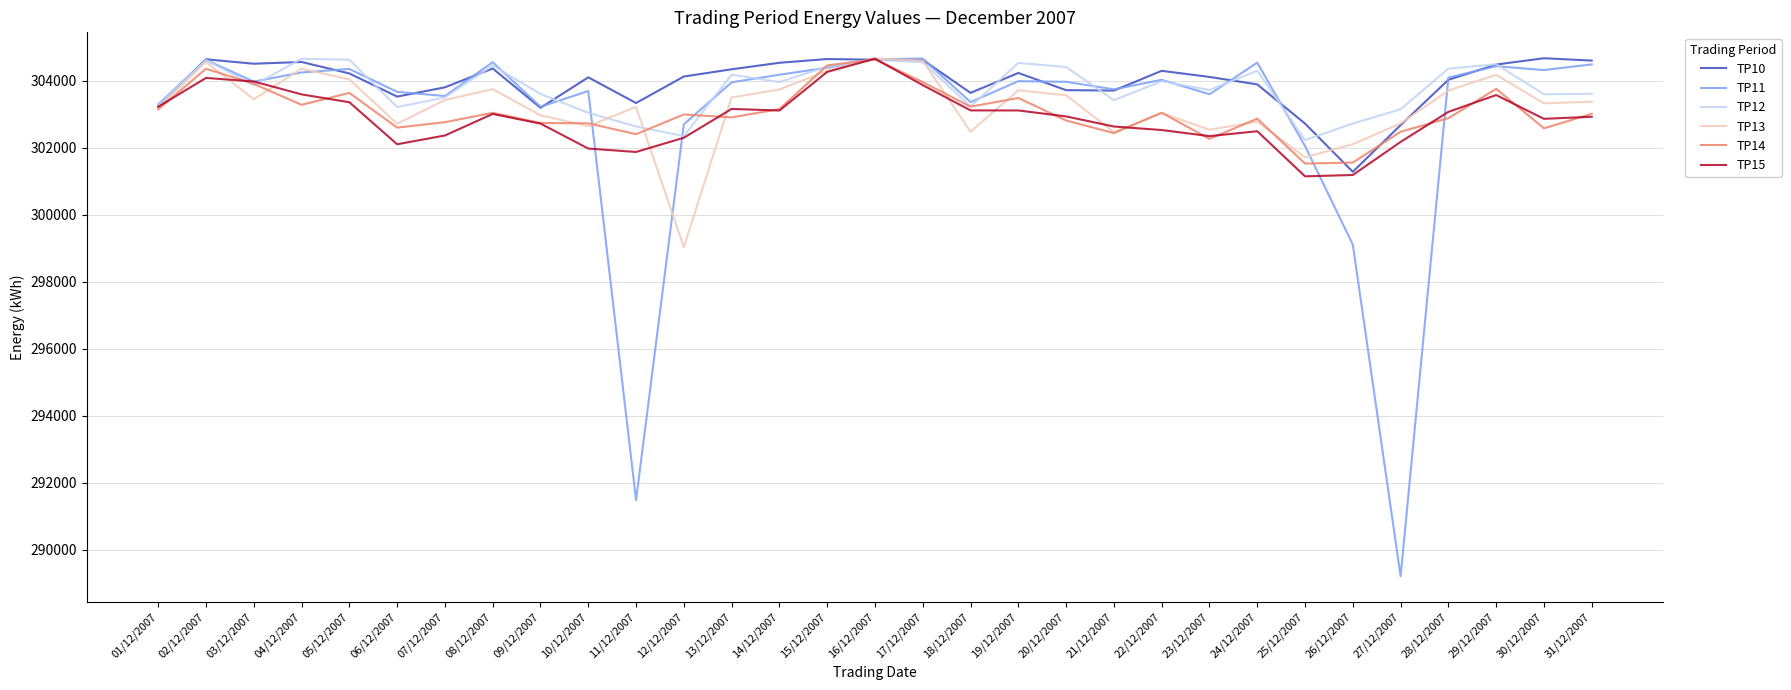

The TP10 series shows 72969 at 21/12/2007. True or false?

False